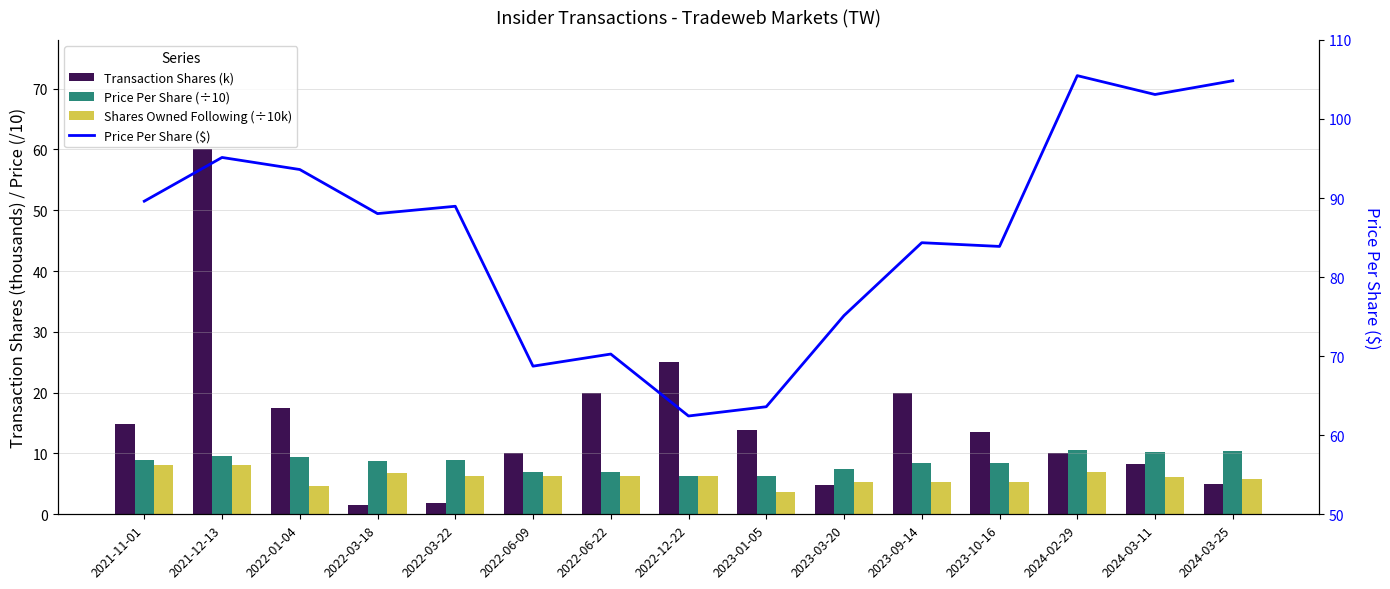

Is the value of Price Per Share (÷10) at 2022-03-18 greater than the value of Transaction Shares (k) at 2024-02-29?

No